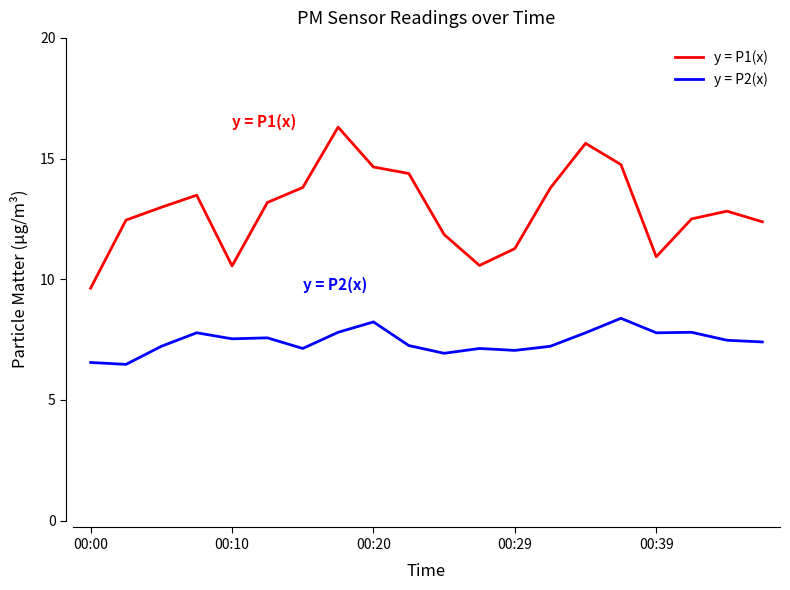

Which series has the widest spread of values?

y = P1(x)